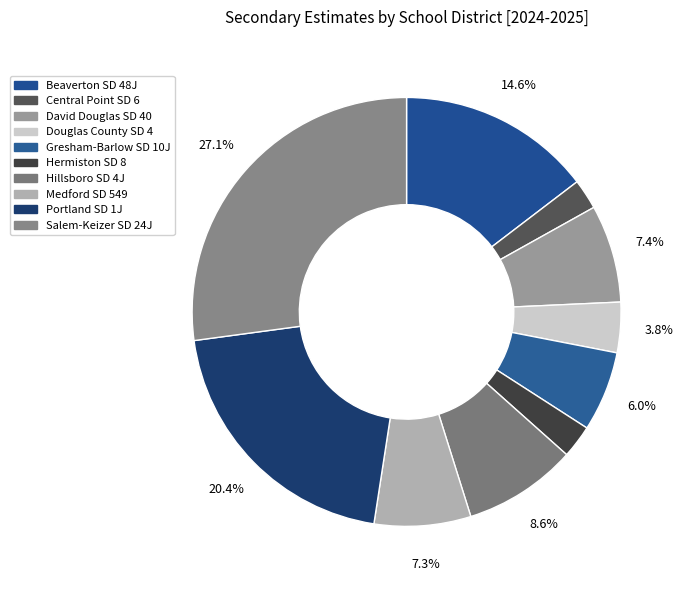

Do Central Point SD 6 and Gresham-Barlow SD 10J together represent more than half of the pie?

No